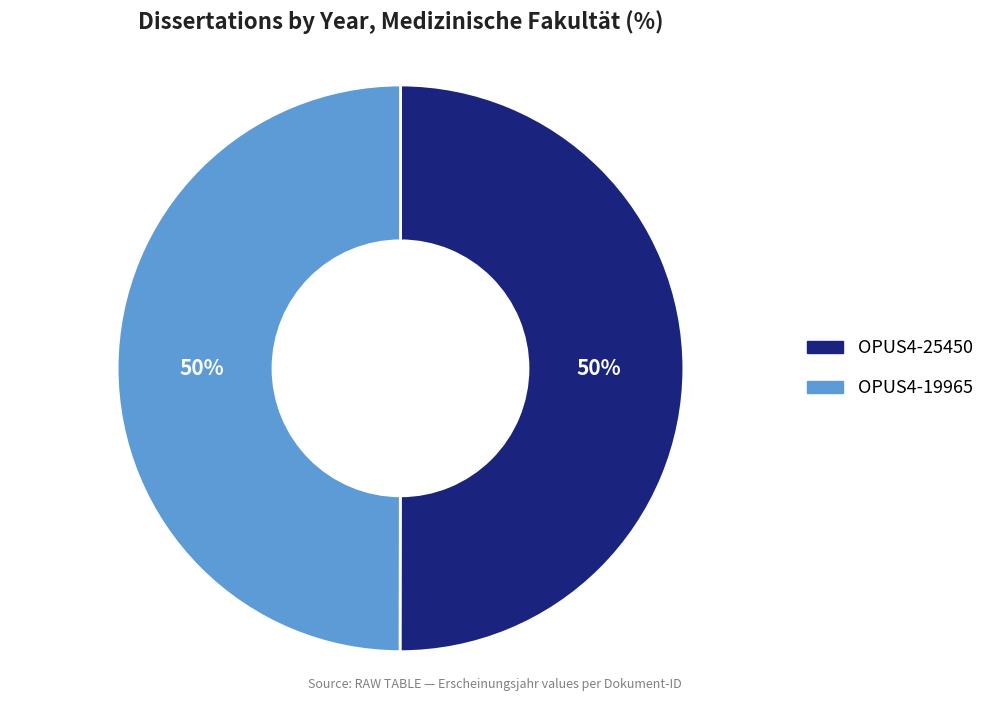

To the nearest percent, what portion does OPUS4-25450 represent?

50%